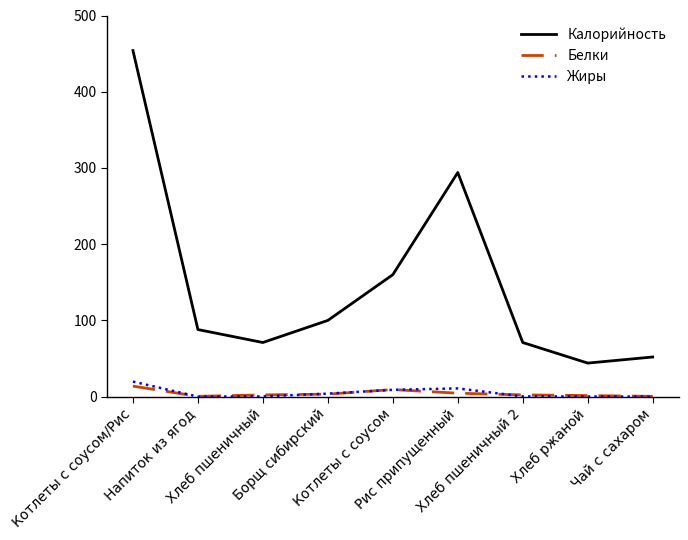

Does the chart have visible grid lines?

No